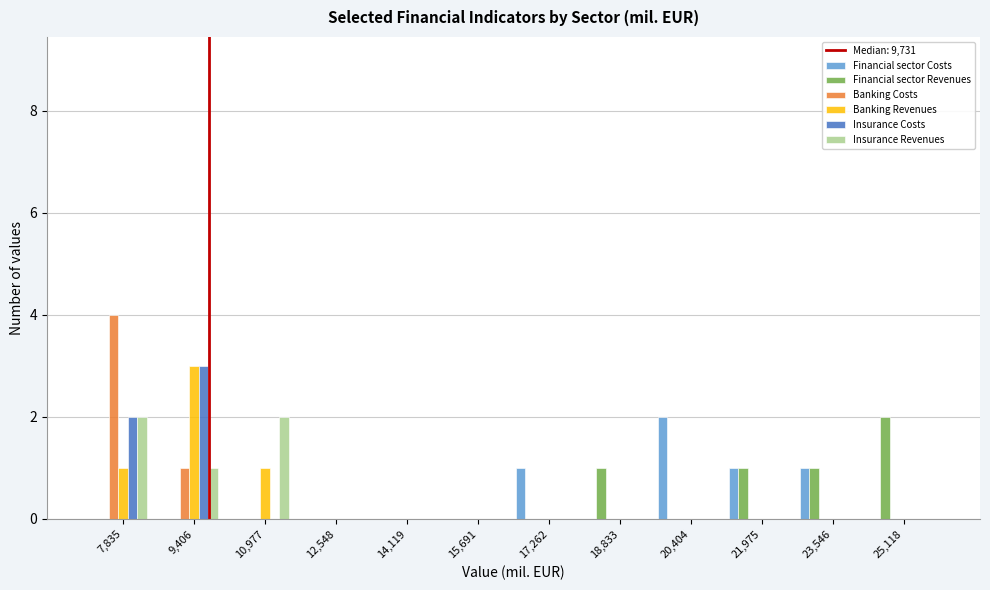

Which category has the highest value in the Banking Revenues series?

9,406